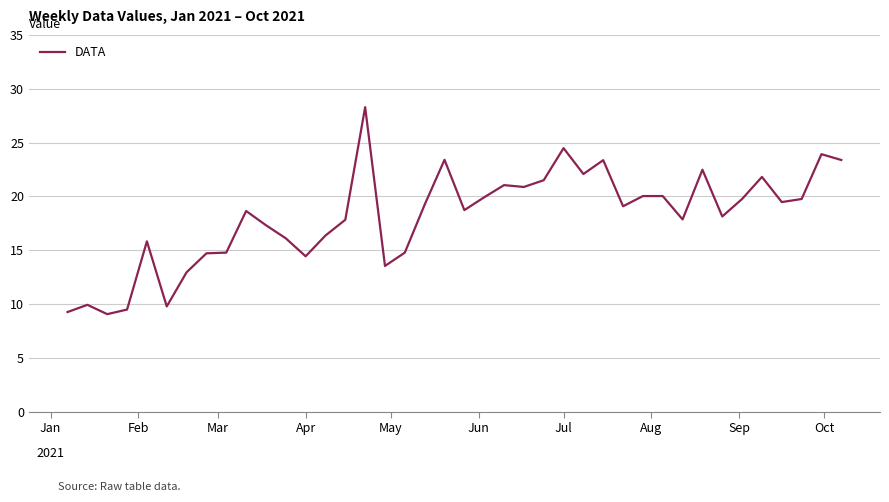

The value at Apr is 14.4. True or false?

True